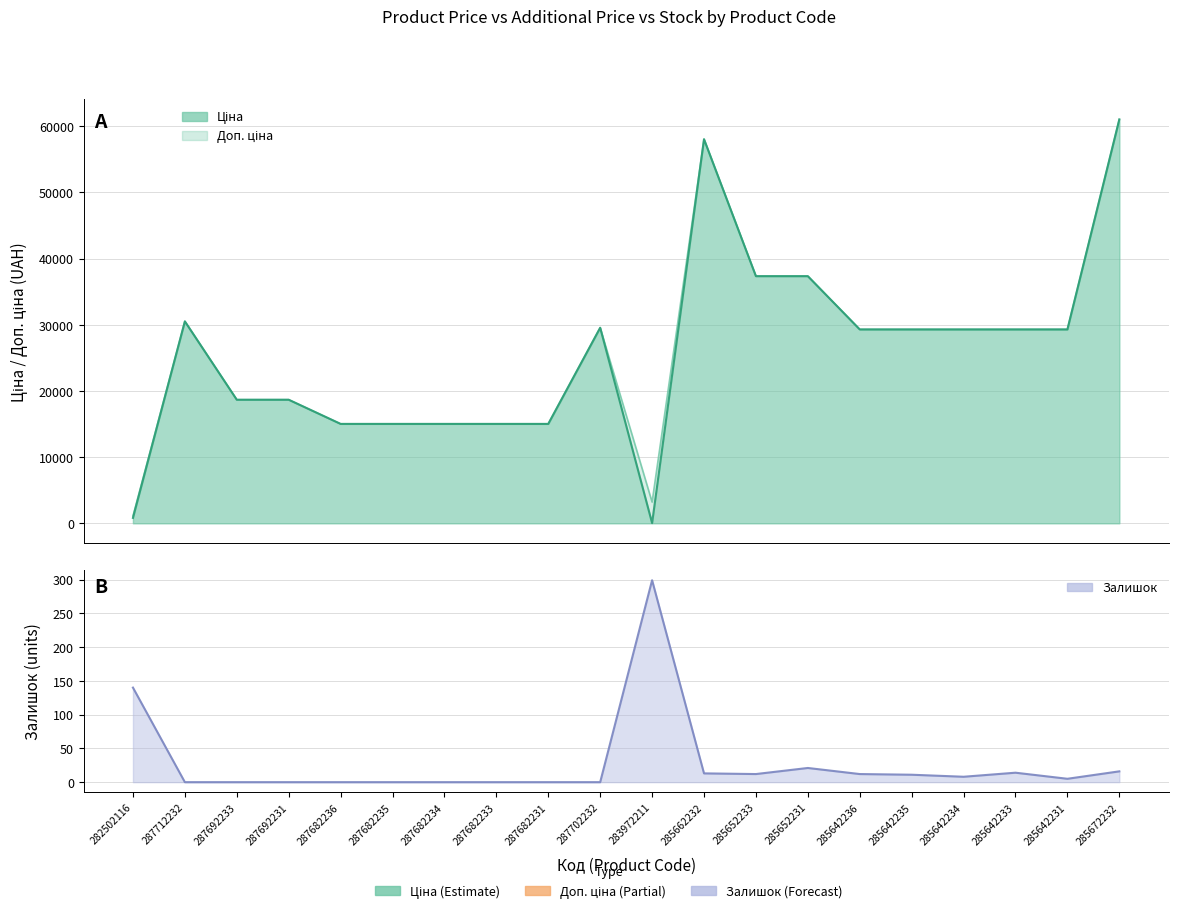

Reading left to right, extract all data points from this chart.

Ціна: 813.0	30512.3	18671.5	18671.5	15019.2	15019.2	15019.2	15019.2	15019.2	29548.9	32.0	58037.0	37343.0	37343.0	29294.9	29294.9	29294.9	29294.9	29294.9	61024.7
Доп. ціна: 1101.8	30512.3	18671.5	18671.5	15019.2	15019.2	15019.2	15019.2	15019.2	29548.9	3205.0	58037.0	37343.0	37343.0	29294.9	29294.9	29294.9	29294.9	29294.9	61024.7
Залишок: 140.0	0.0	0.0	0.0	0.0	0.0	0.0	0.0	0.0	0.0	299.0	13.0	12.0	21.0	12.0	11.0	8.0	14.0	5.0	16.0